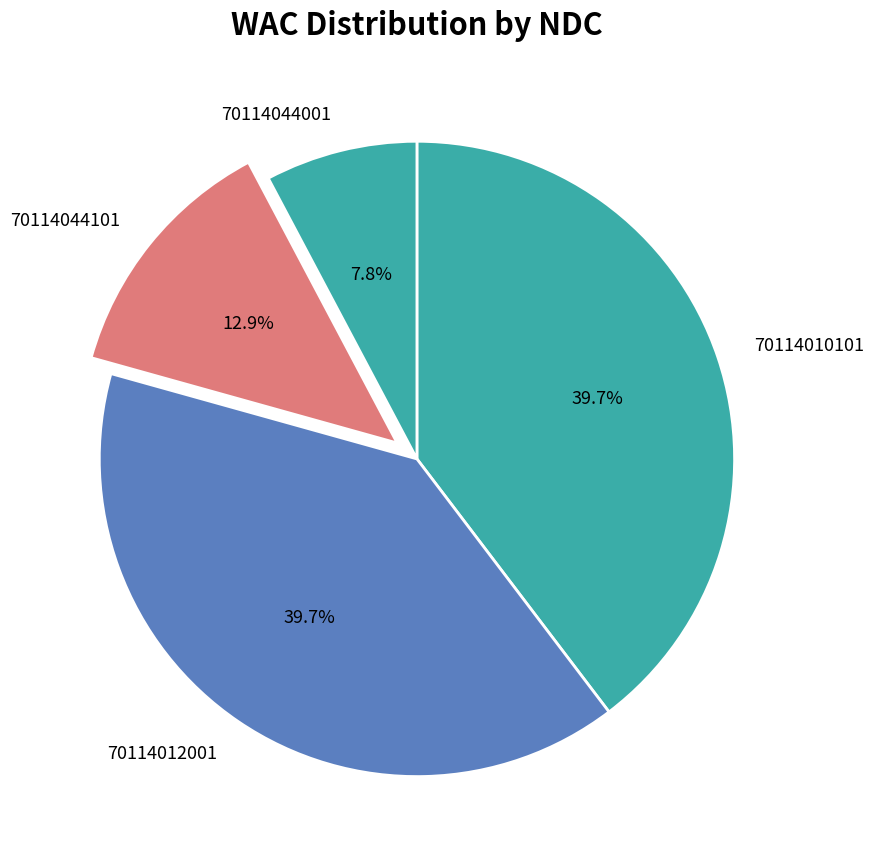

Is 70114044101 the majority of the pie?

No